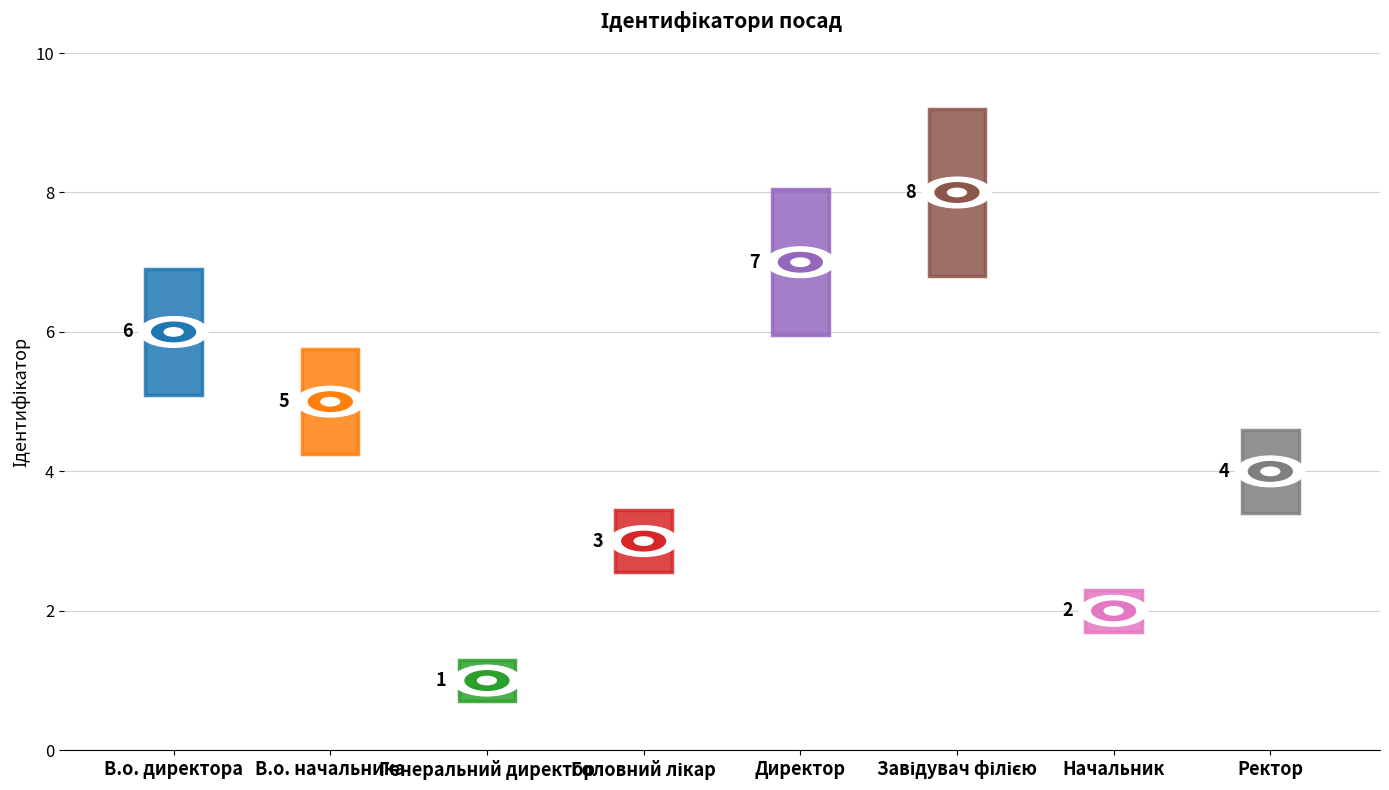

Does the chart contain stacked bars?

No